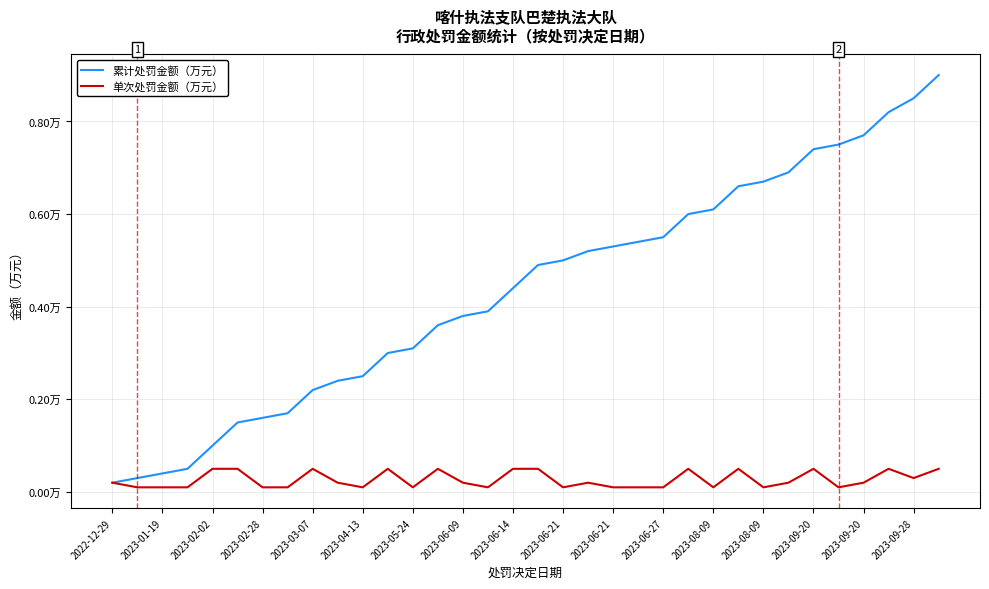

Does the chart display data point markers on the line(s)?

No